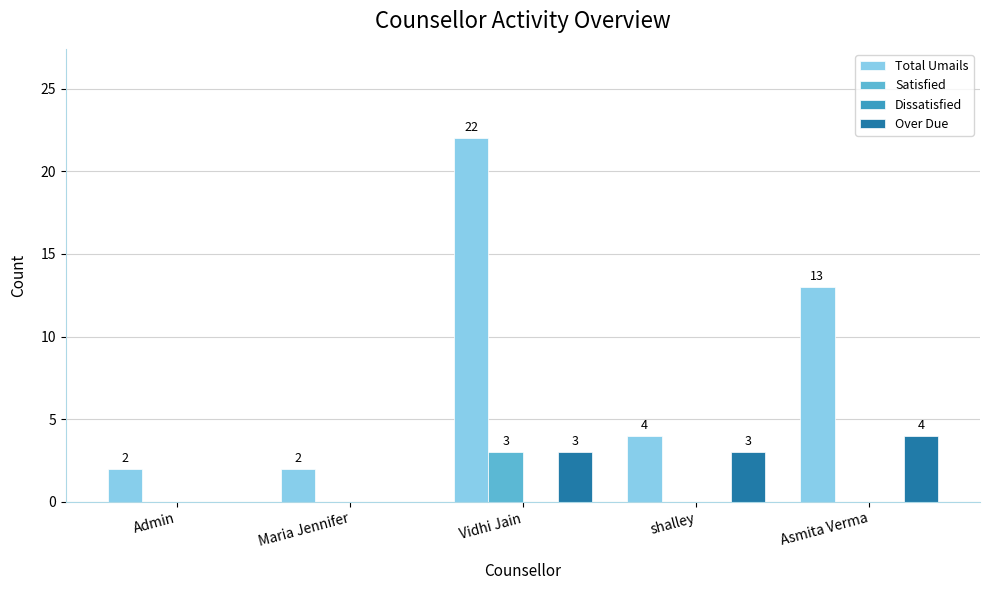

Which series changed the most between Vidhi Jain and shalley?

Total Umails